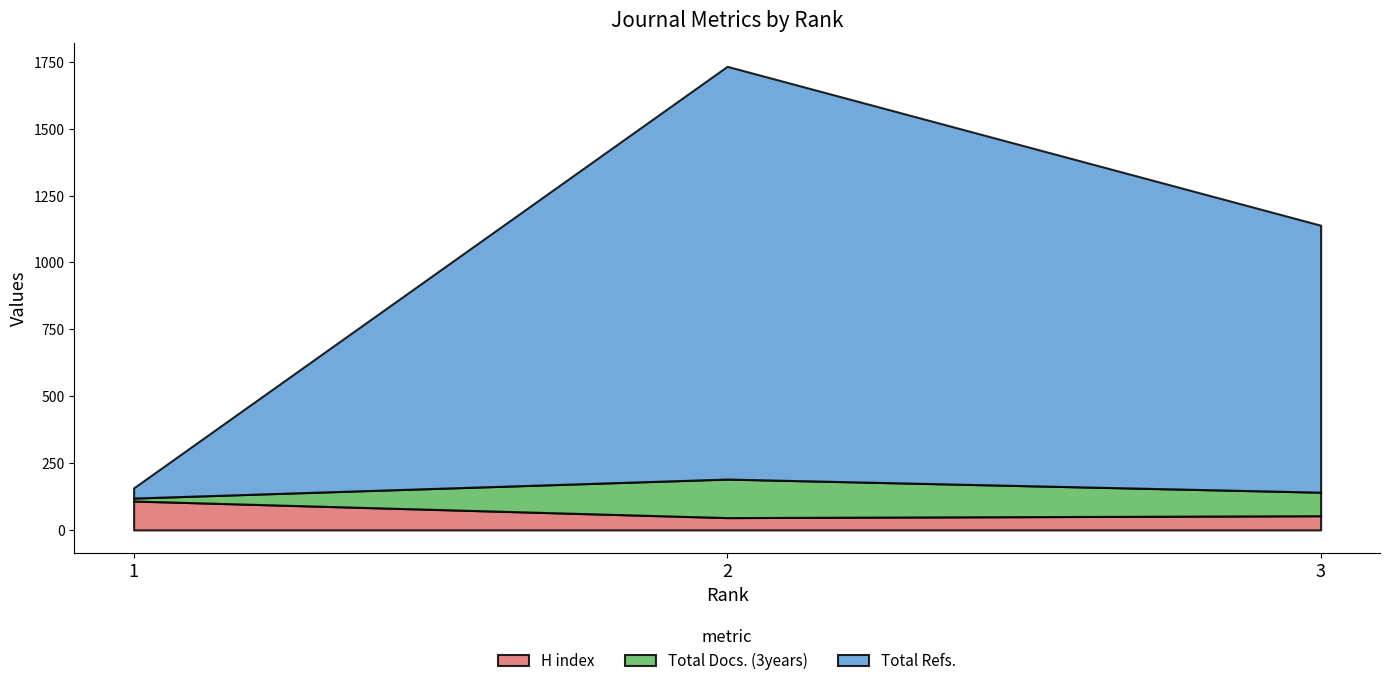

True or false: Total Refs. has a value of 741 at 2.

False